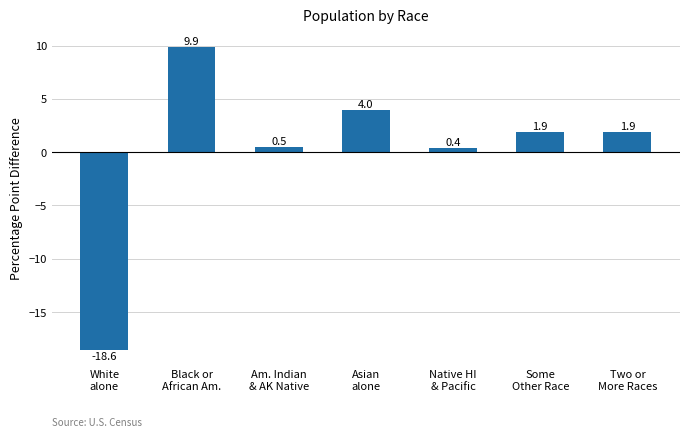

The value at Some
Other Race is 1.9. True or false?

True